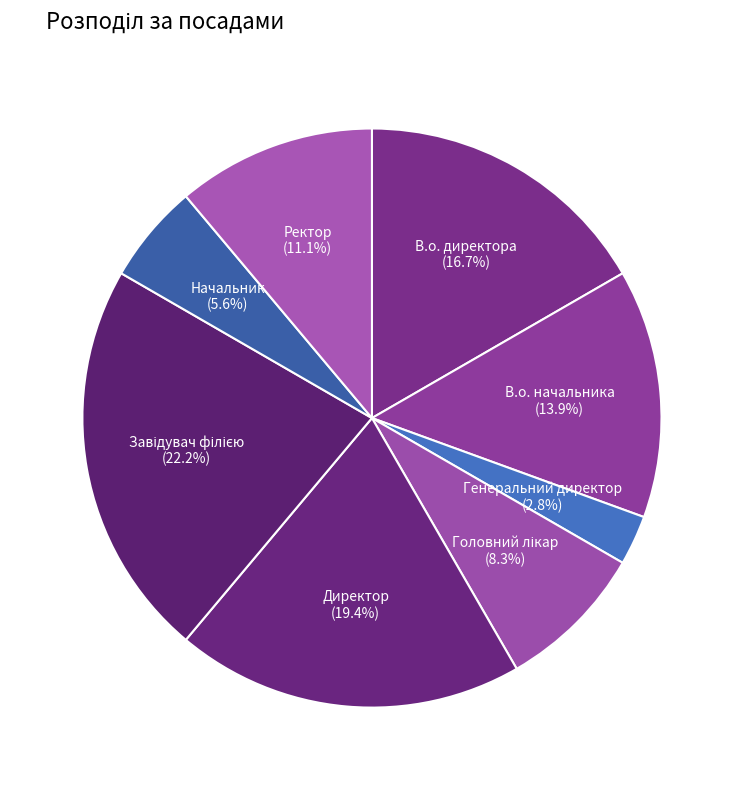

Is there any slice that represents more than half of the pie?

No